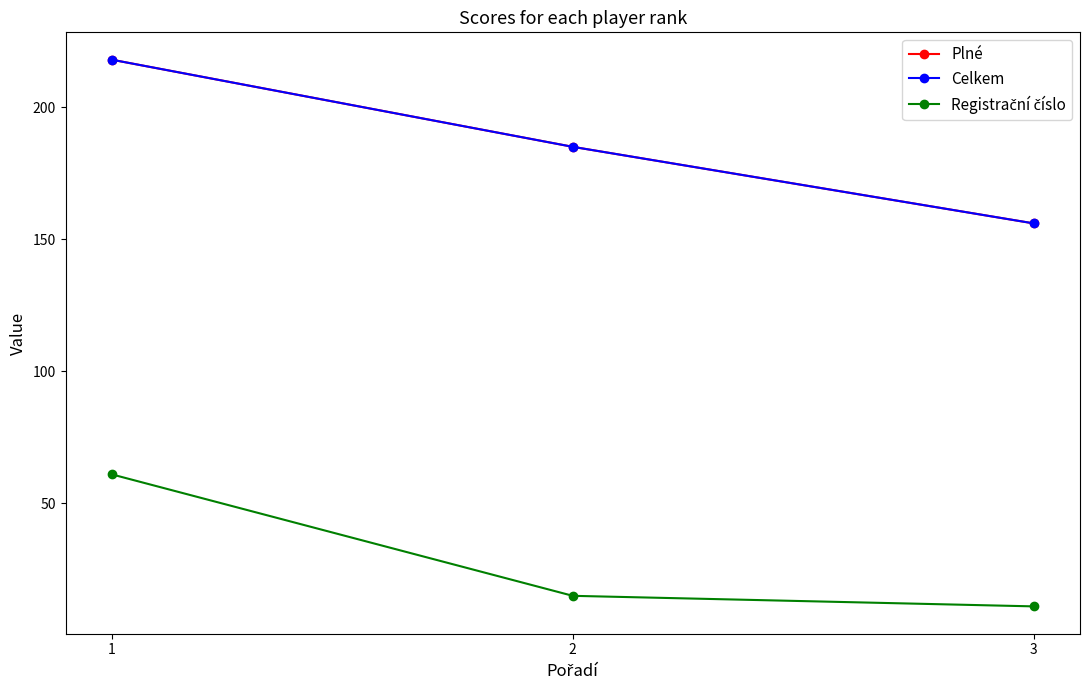

Is it true that Celkem equals 136 at 1?

False